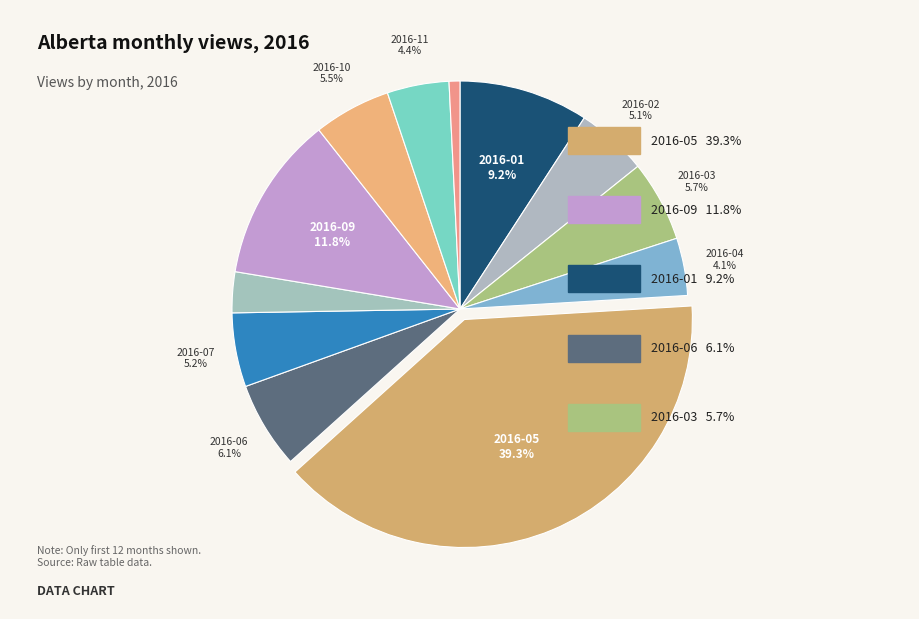

Is there a majority slice in this chart?

No